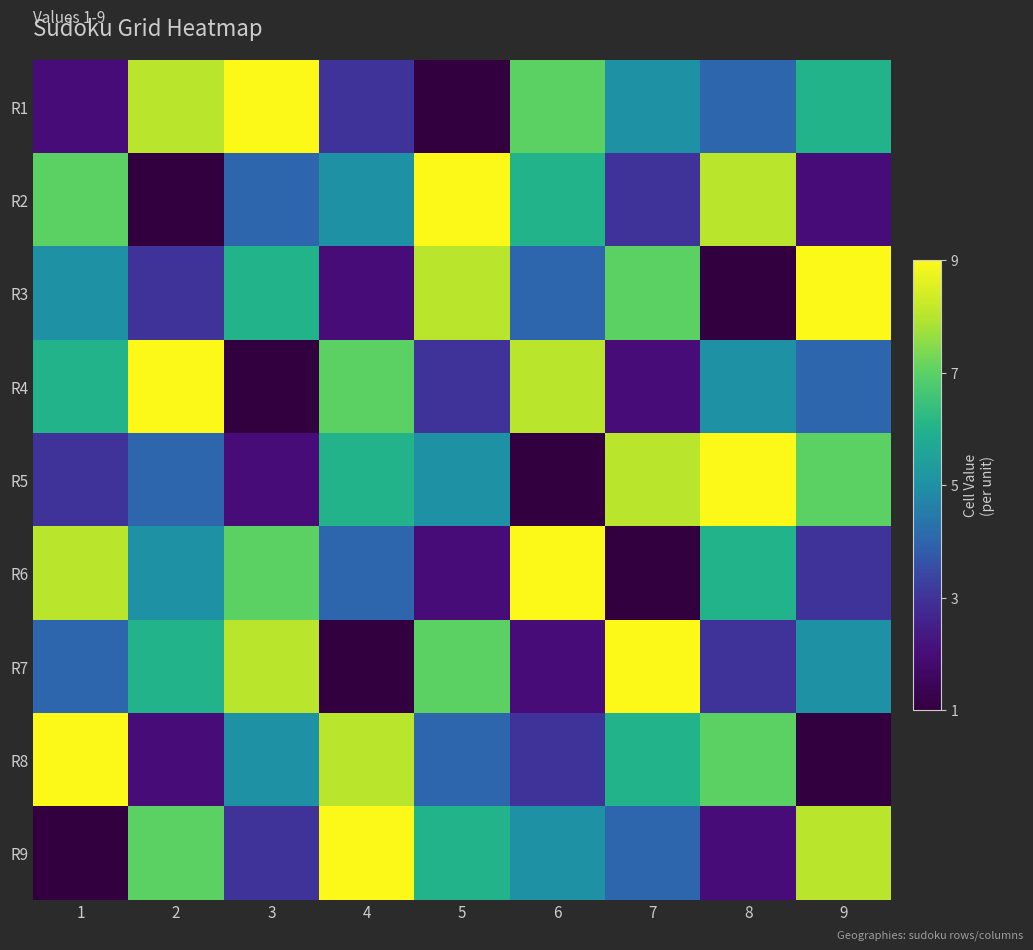

How many series are shown in this chart?

9